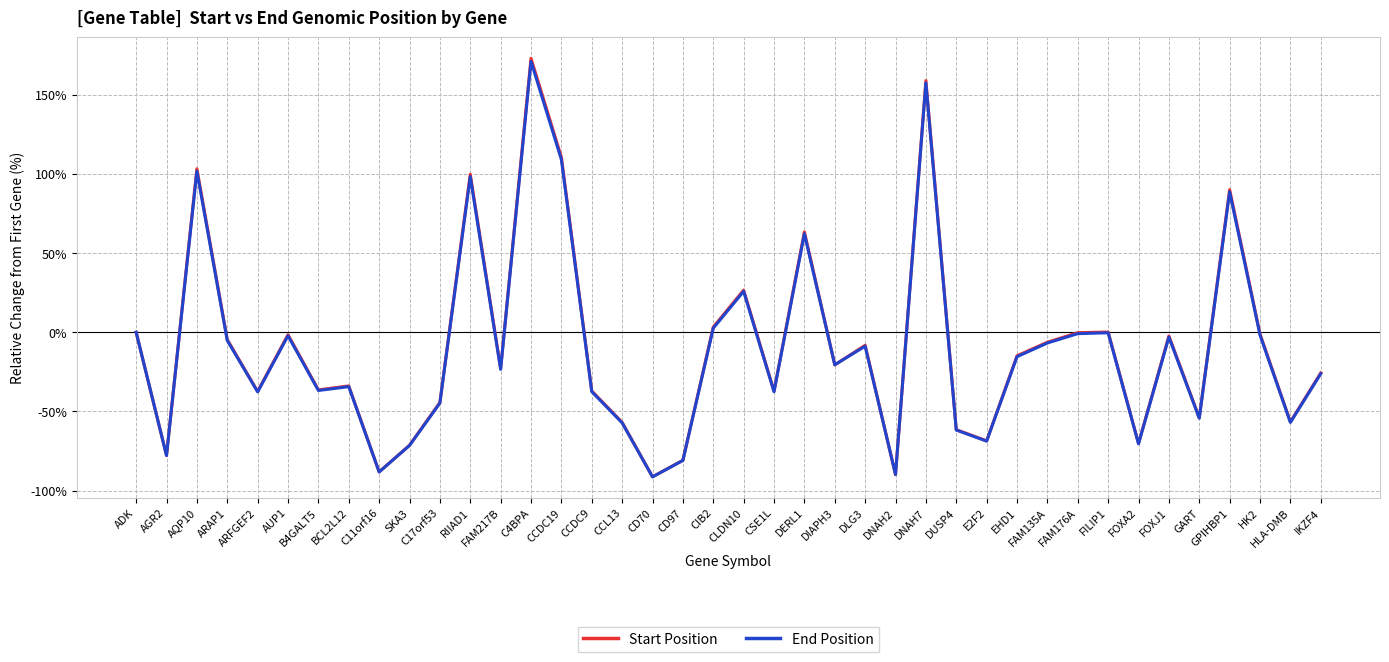

What position from the right is FAM135A?

10